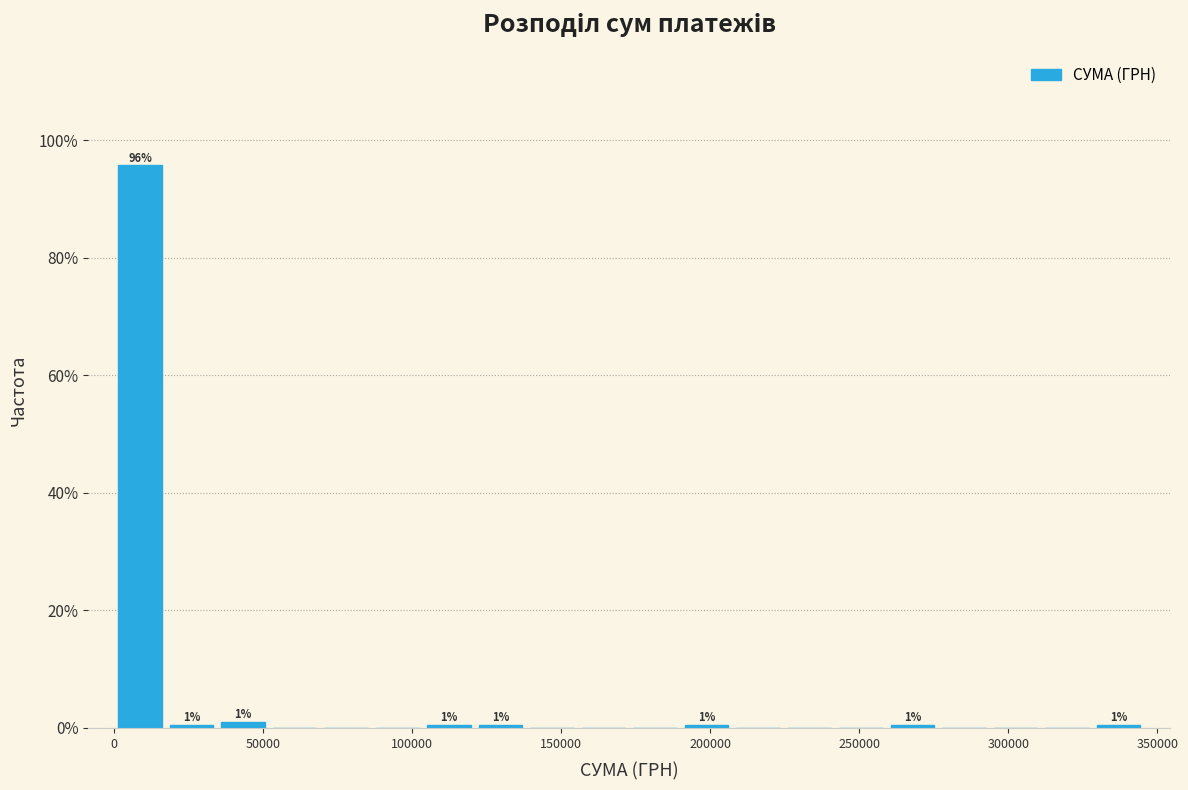

Read against the x-axis, roughly where is the centre of the tallest bar?

10000